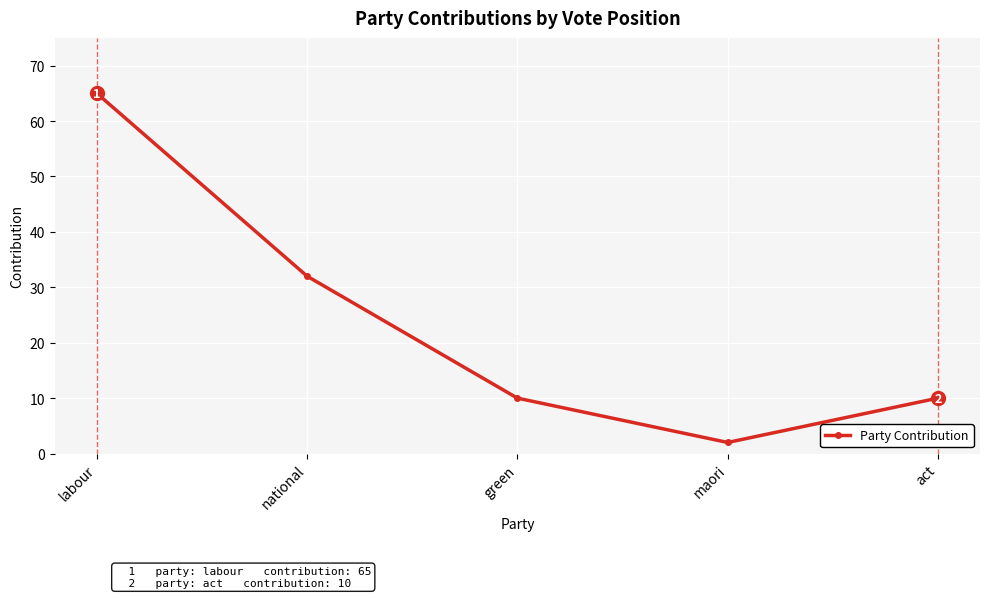

Approximately how many times larger is the value at green compared to labour?

0.2